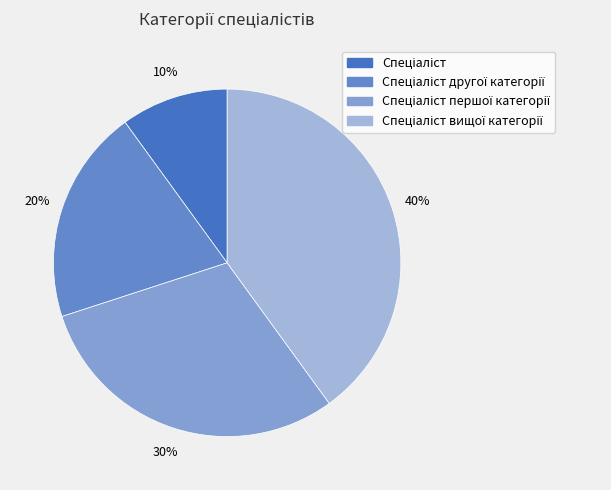

Is there any slice that represents more than half of the pie?

No